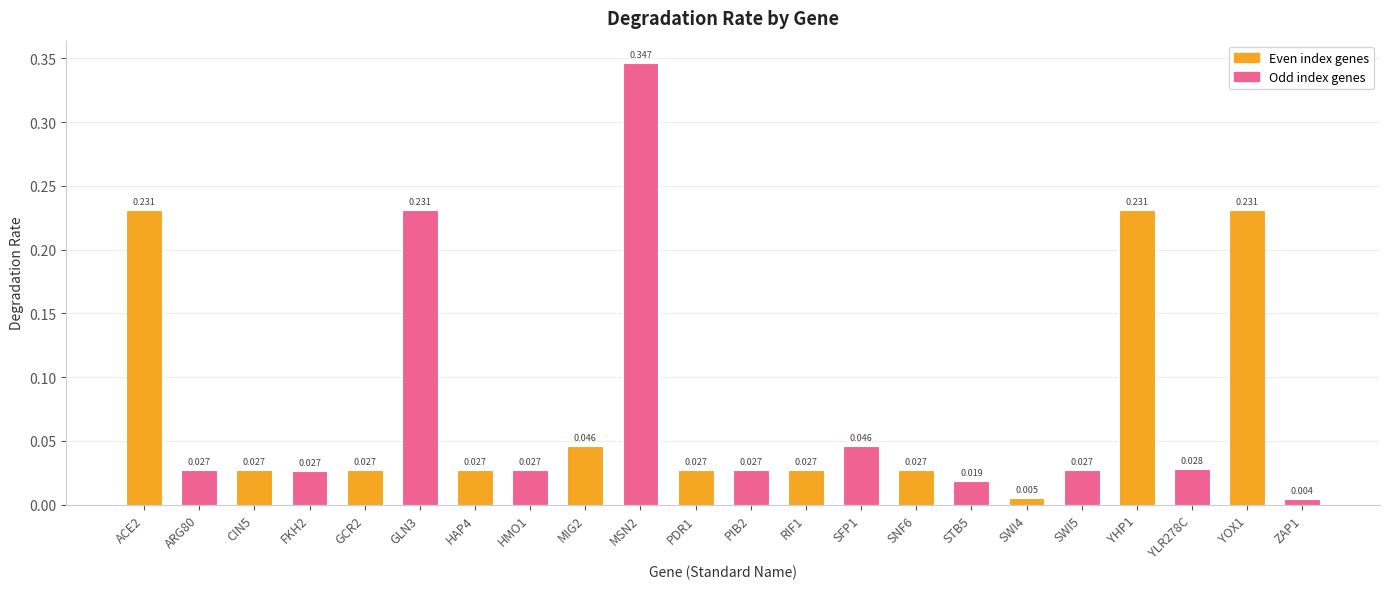

How many bars are there in total?

22